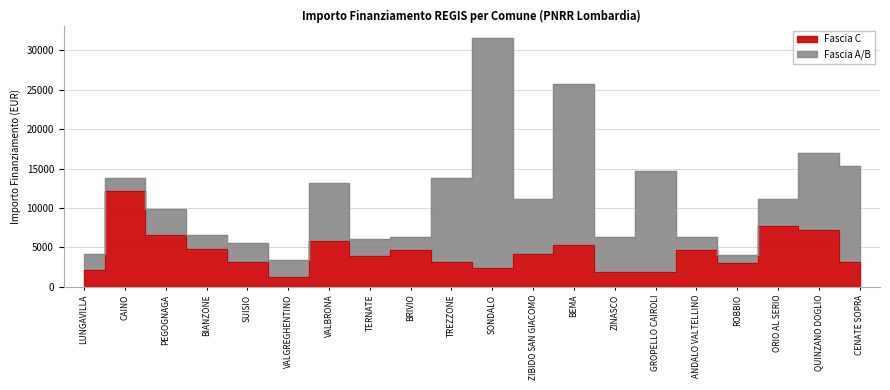

At which category does the chart reach its peak across all series?

CAINO